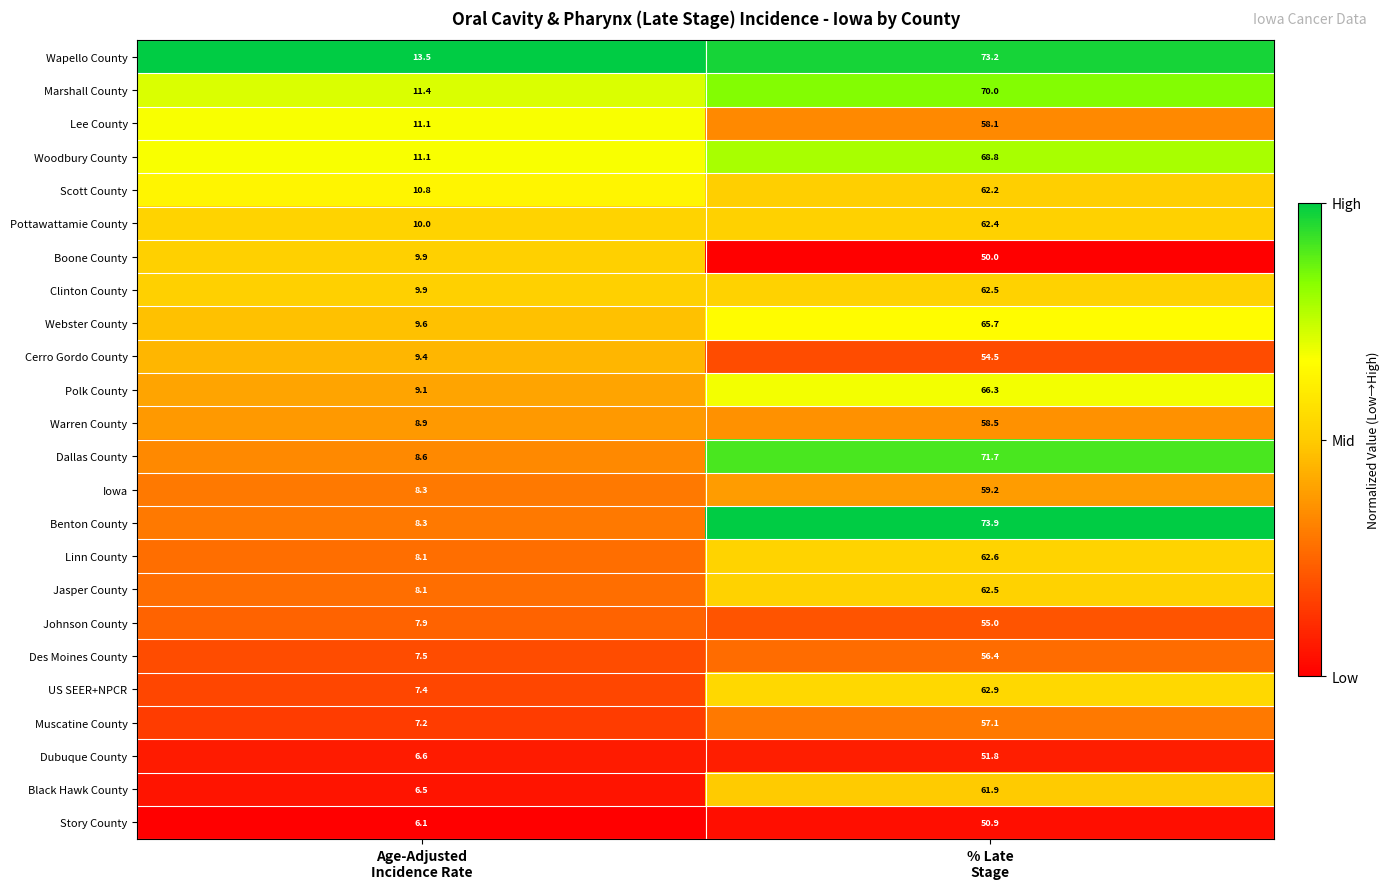

What is the sum of all Scott County values?

73.0